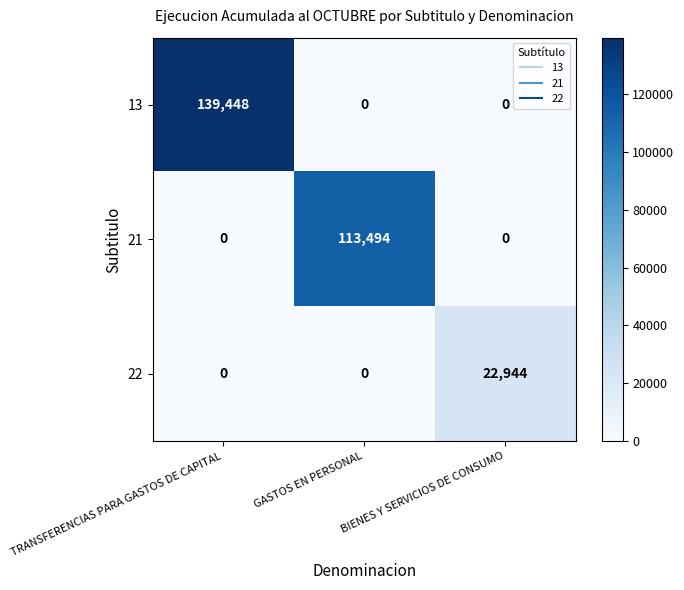

How many distinct data groups are displayed?

3